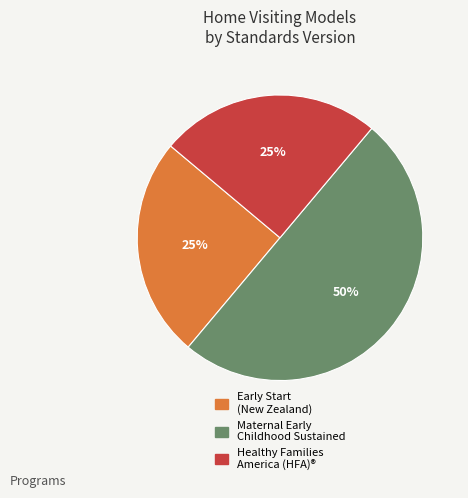

To the nearest percent, what is the average slice percentage?

33%